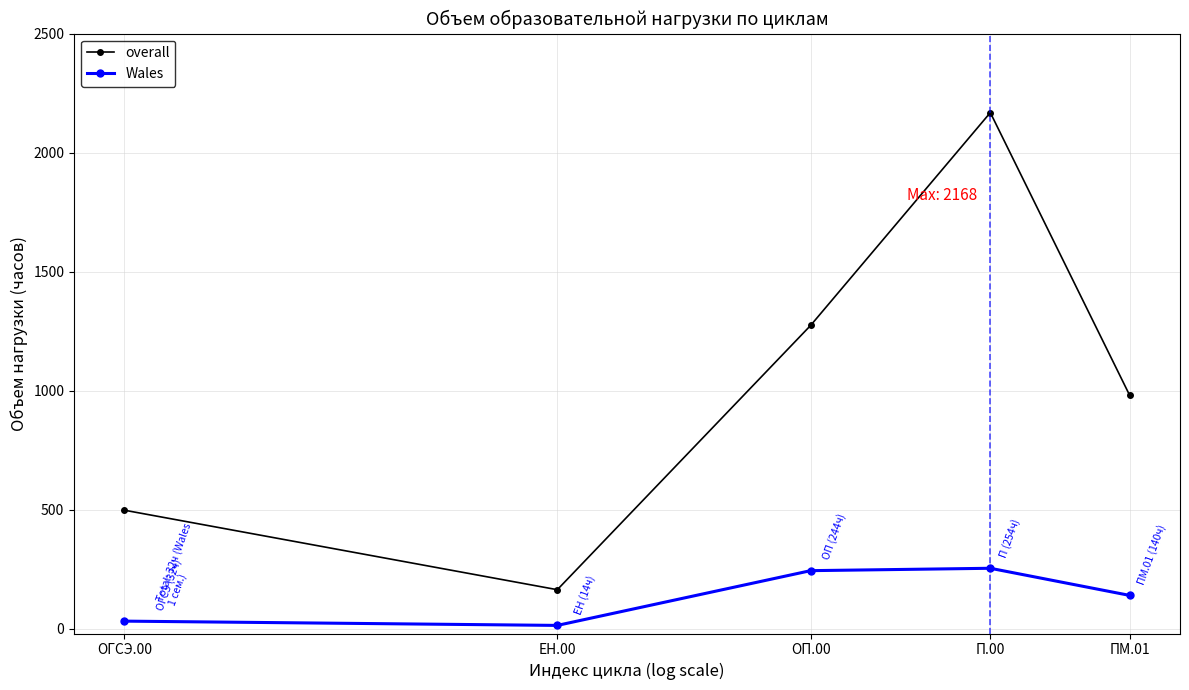

What is the maximum value for overall?

2168